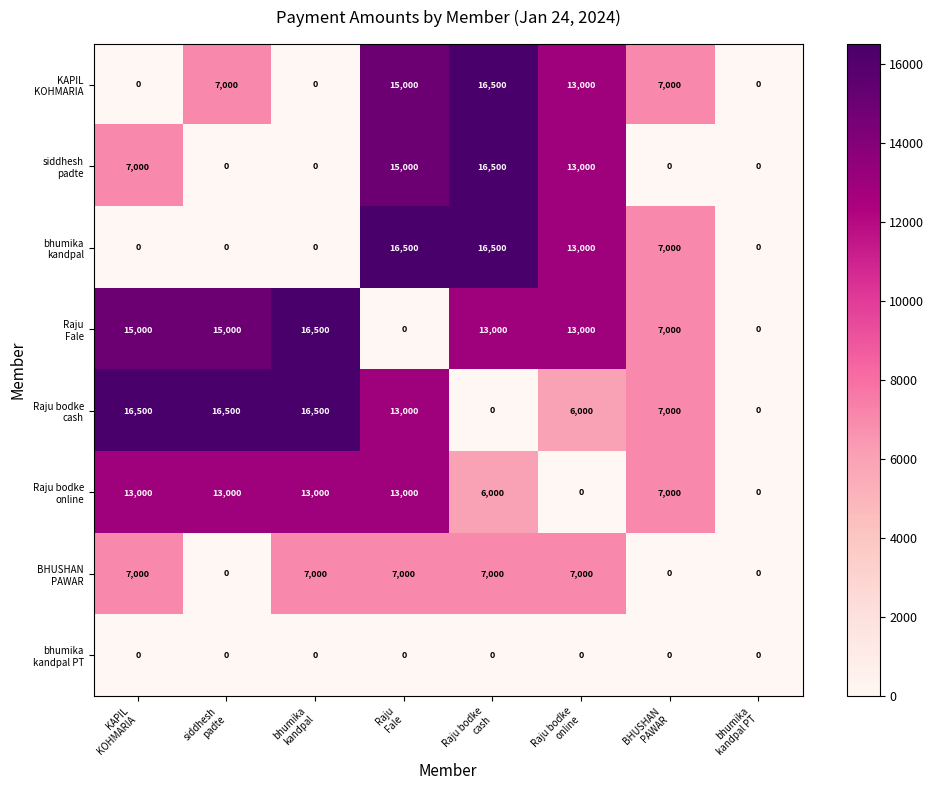

At how many categories does at least one series exceed 14559?

5